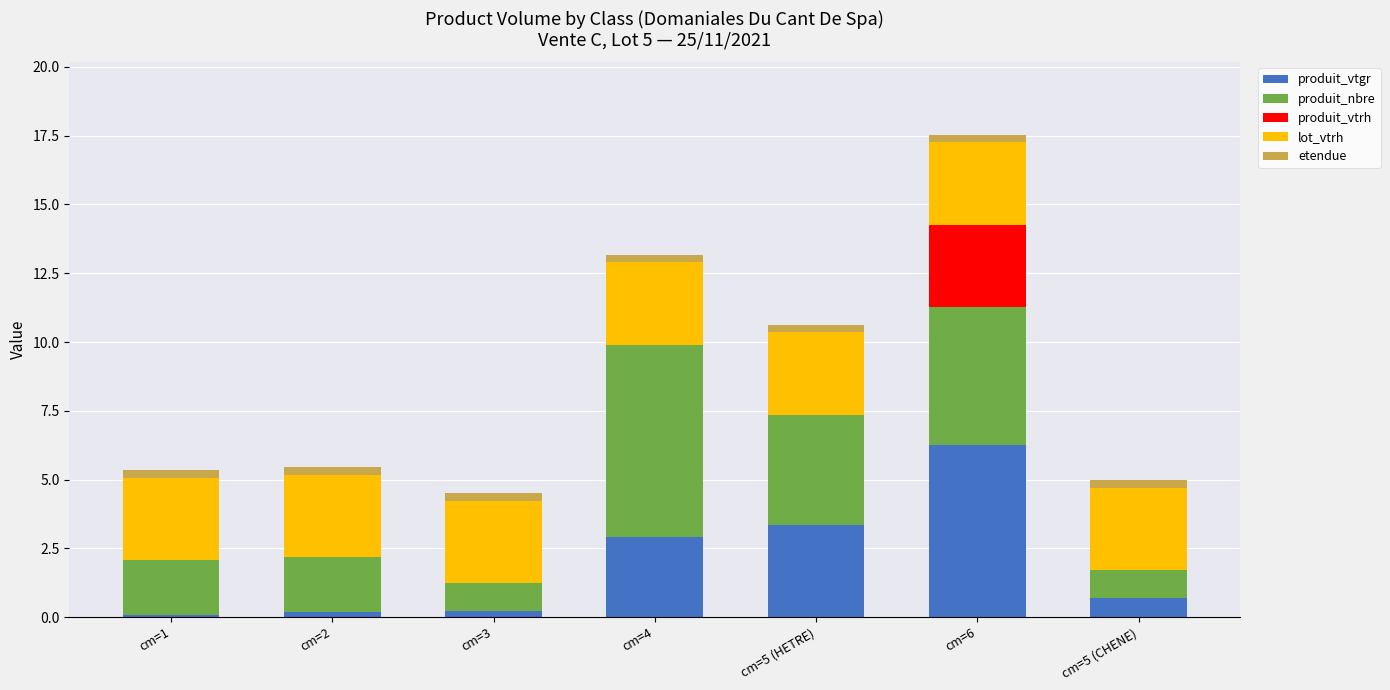

At which category is the sum across all series the highest?

cm=6